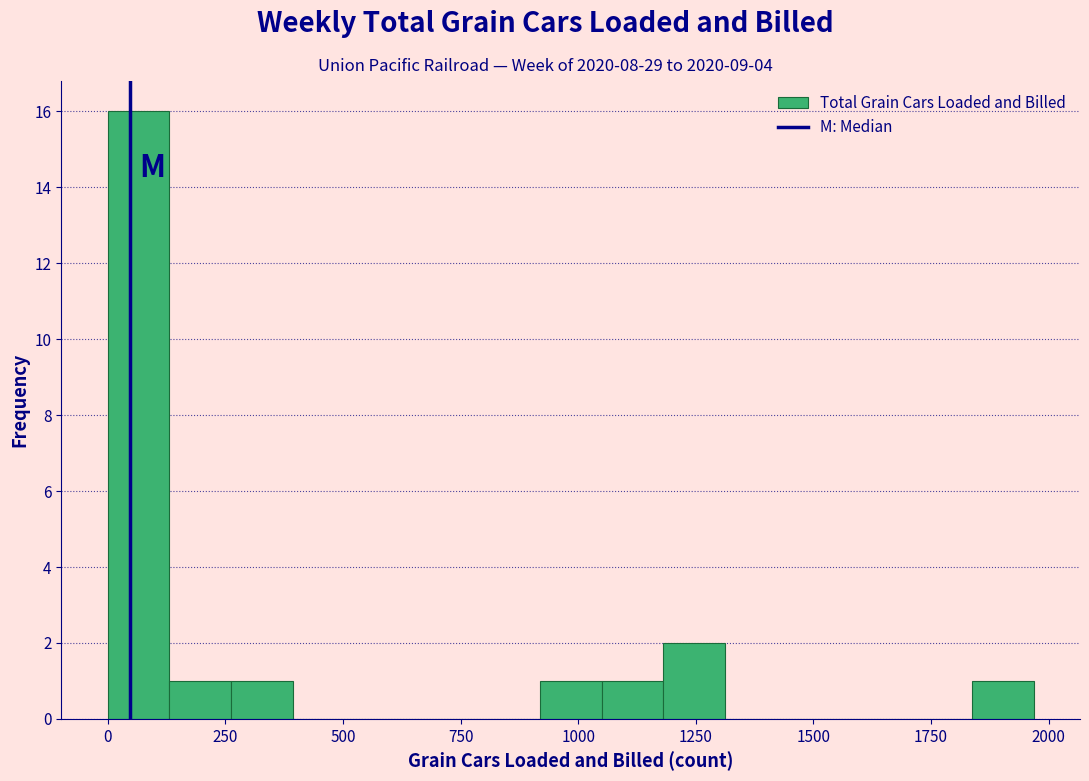

Read against the x-axis, roughly where is the centre of the tallest bar?

50